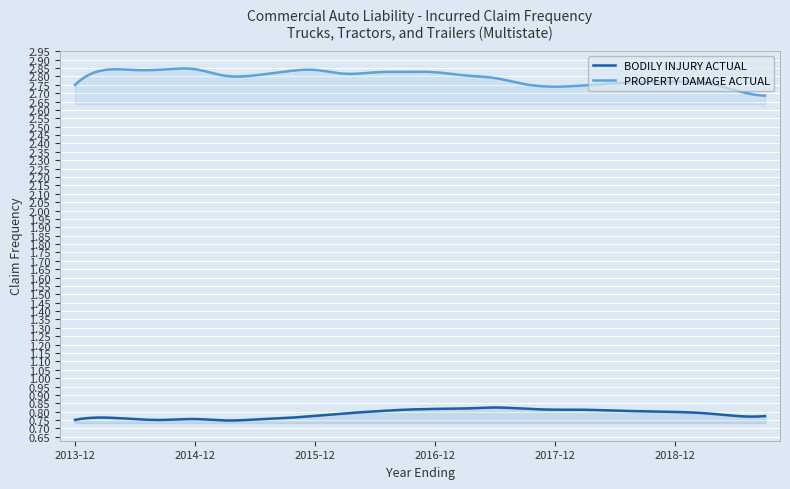

Is it true that BODILY INJURY ACTUAL equals 0.4 at 2018-12-31?

False